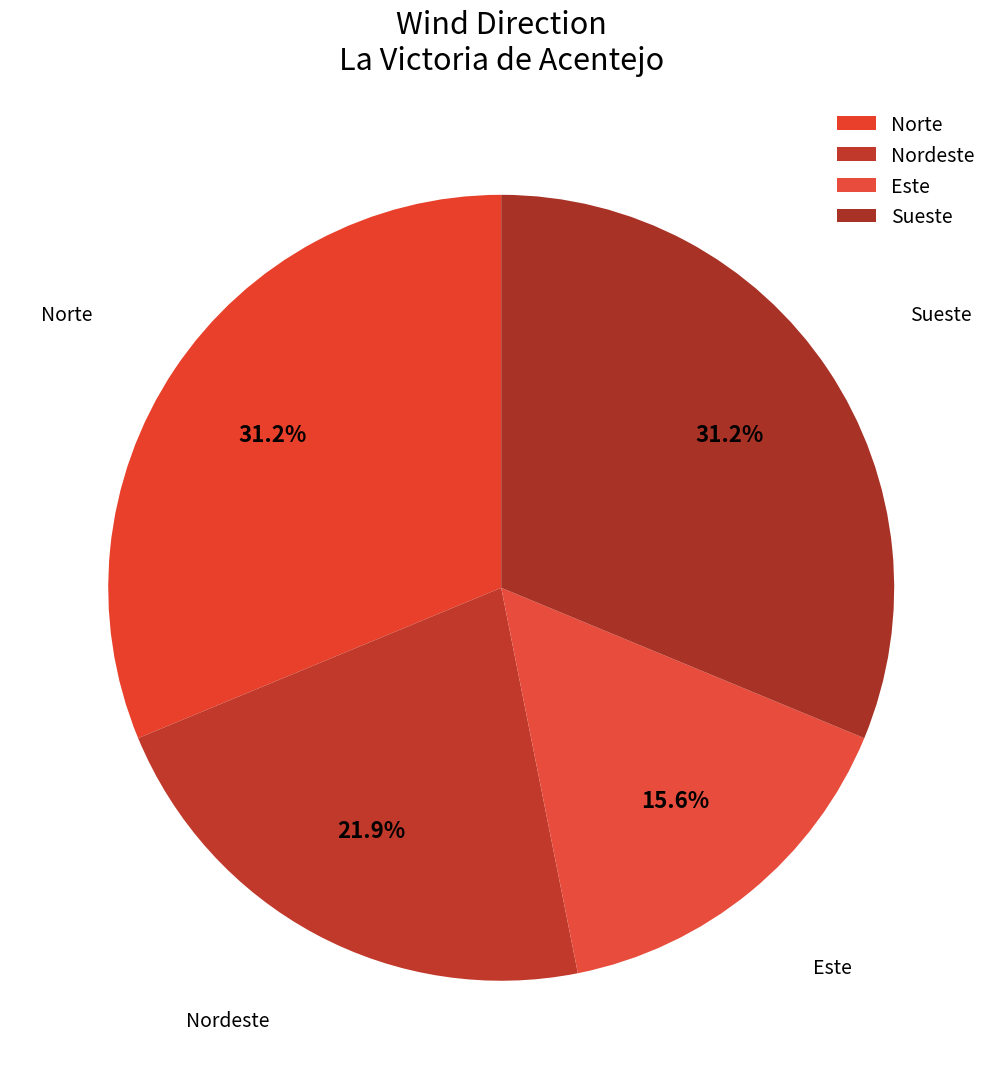

What is the smallest slice in the pie chart?

Este